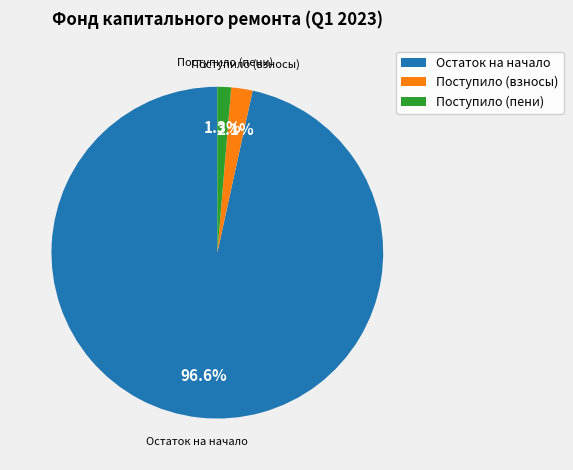

Do Поступило (пени) and Поступило (взносы) together represent more than half of the pie?

No